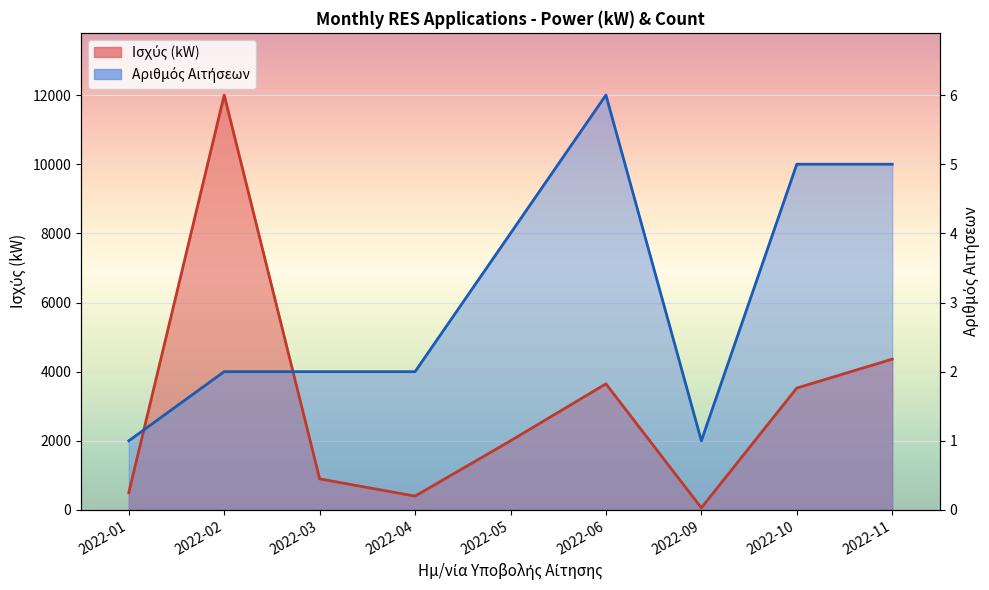

What is the value of the Ισχύς (kW) point at the 9th from the left?

4361.9